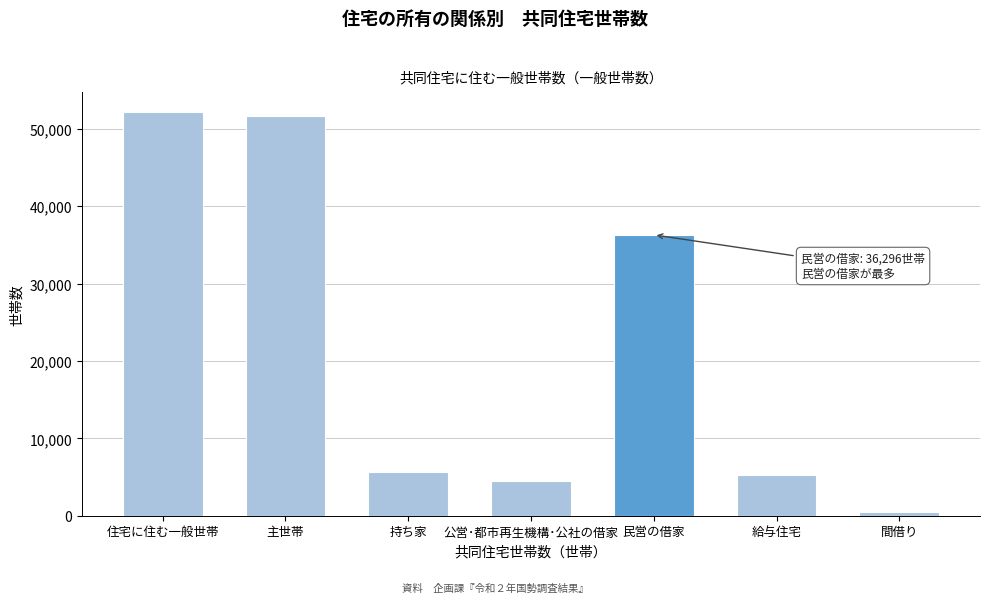

Reading left to right, list all the values displayed in this chart.

52139	51720	5672	4474	36296	5278	419